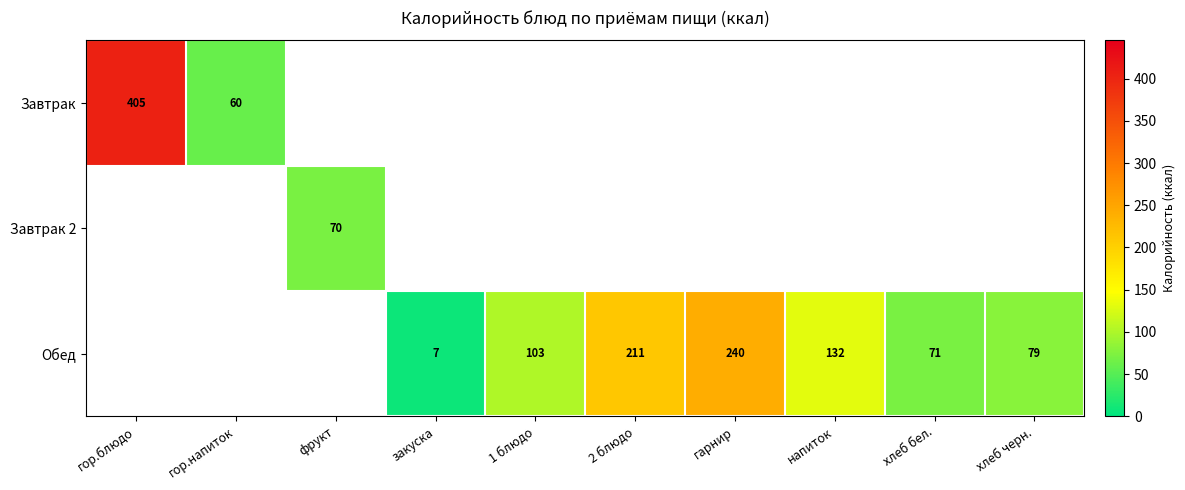

Which category has the highest value across all series?

гор.блюдо